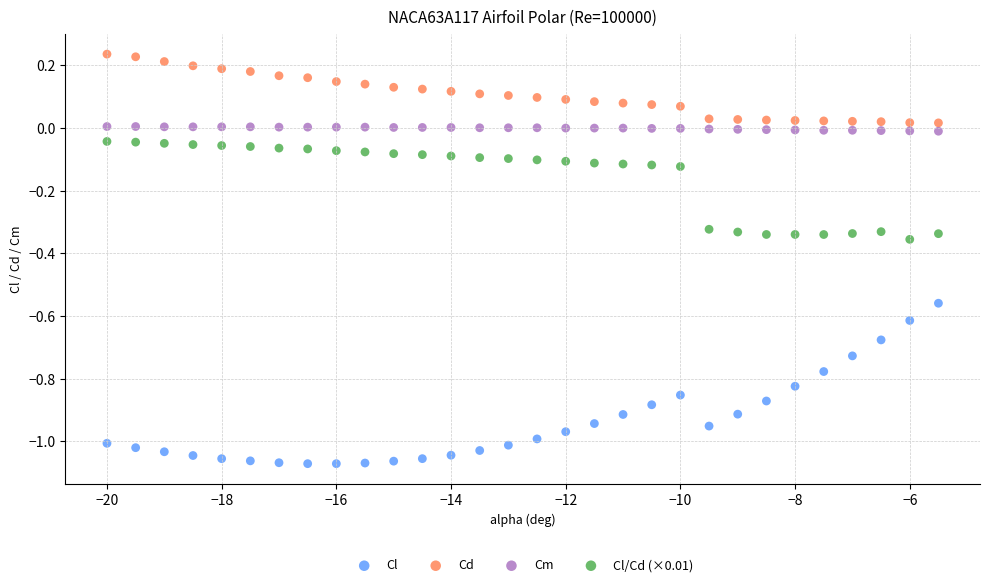

Which series reaches the maximum Y coordinate?

Cd